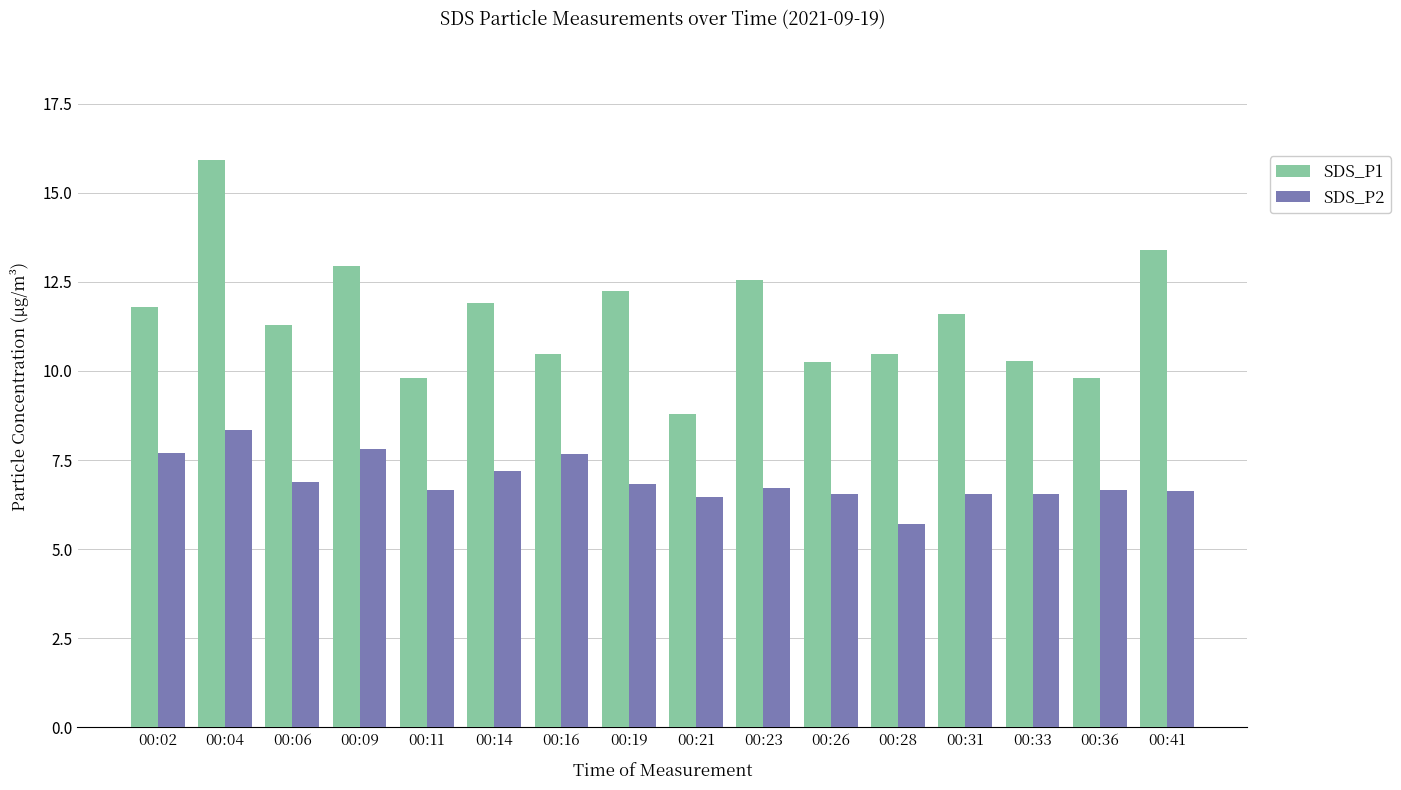

At 00:02, list the series in order from largest to smallest.

SDS_P1, SDS_P2